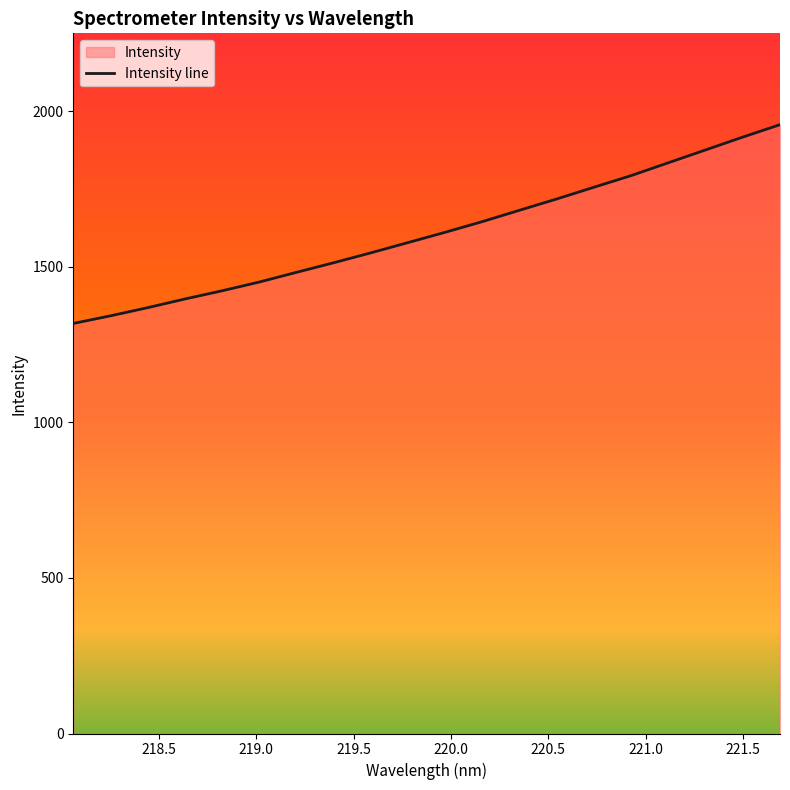

What is the difference between the maximum and minimum values?

639.0